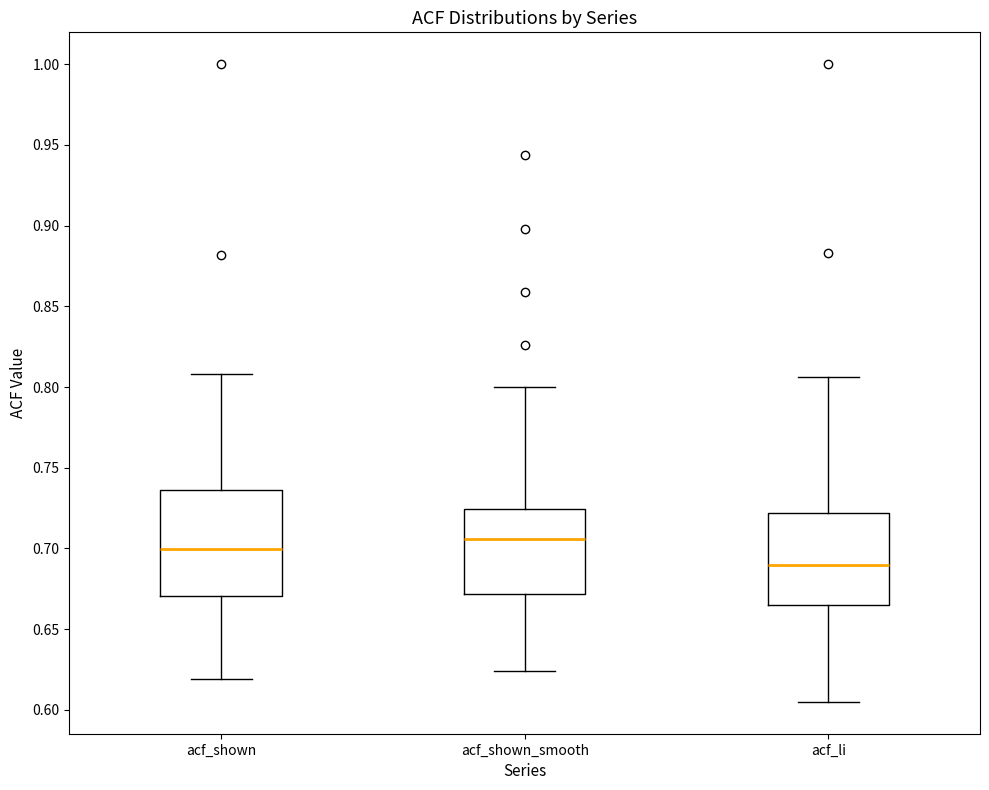

Where is the upper edge of the box for acf_li on the y-axis? The values are not printed on the chart, so give them approximately, as read against the axis.

0.720